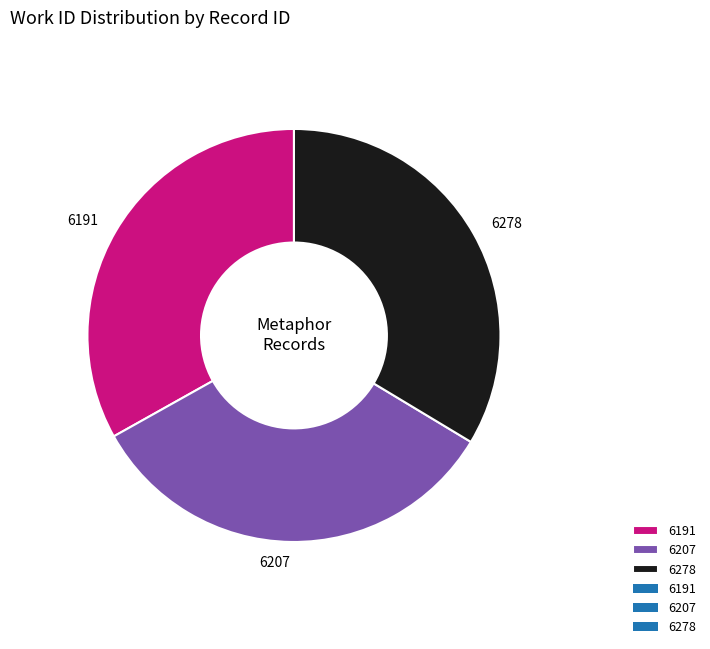

Do 6191 and 6207 together represent more than half of the pie?

Yes